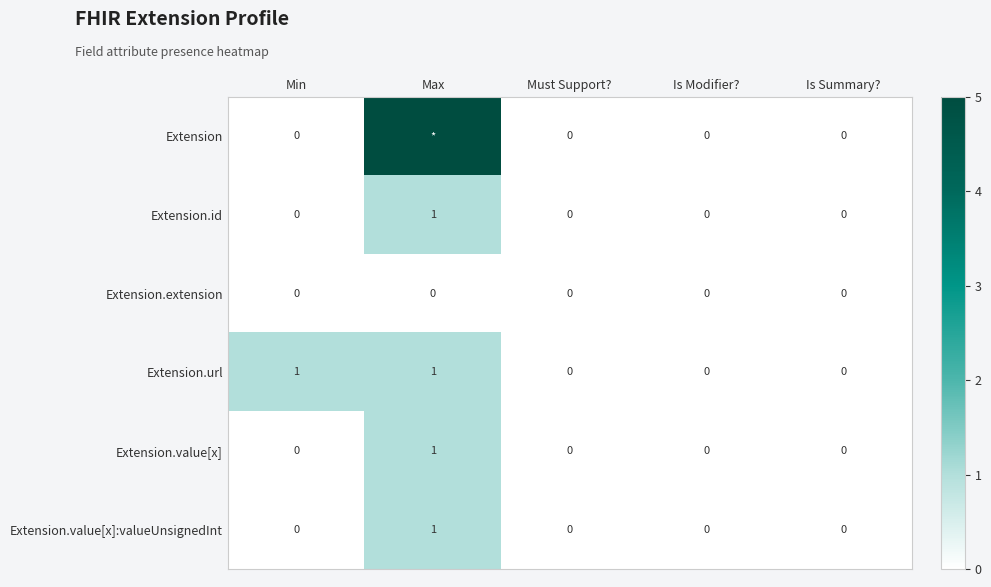

What is the total value across all series at Max?

9